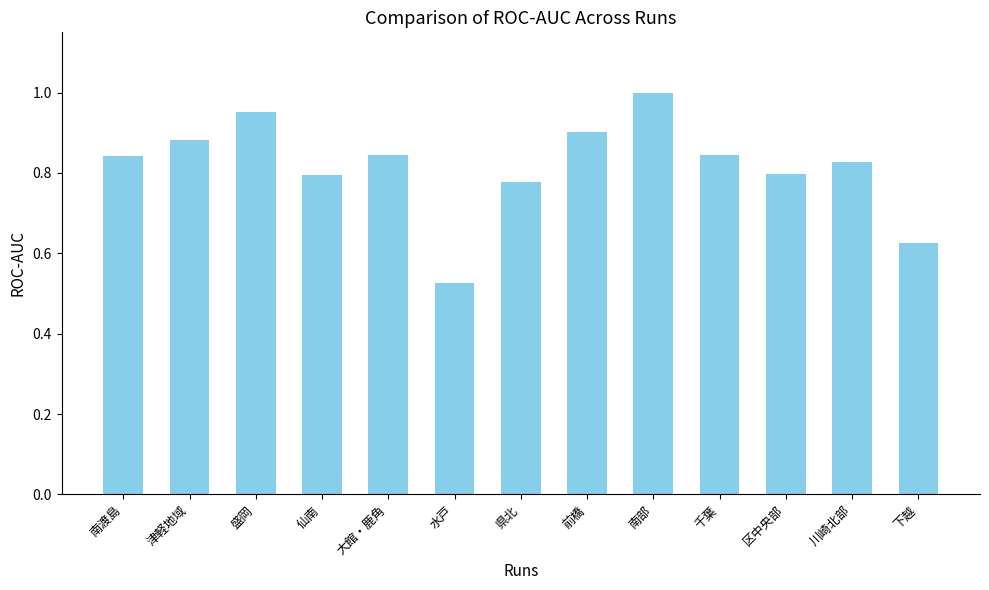

What is the label of the 8th bar from the right?

水戸